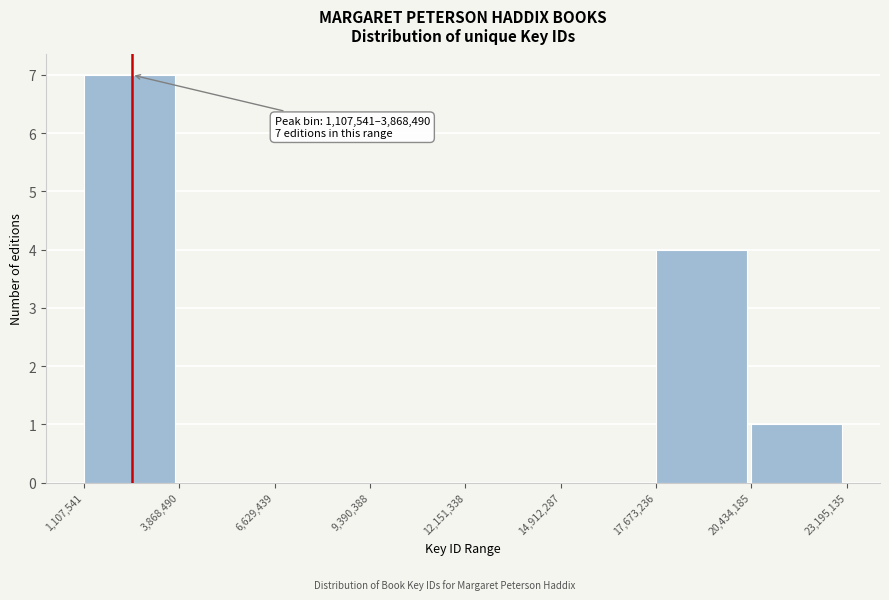

Over which range of the x-axis is the bar tallest?

1,107,541 to 3,868,490